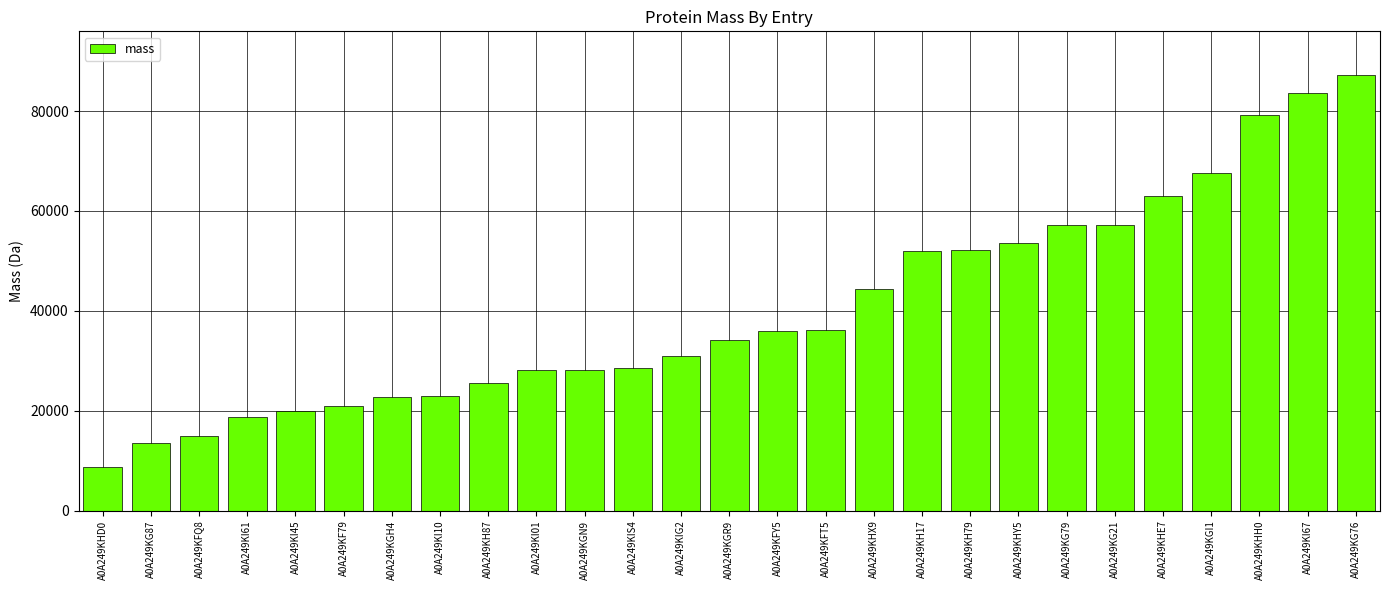

Which label corresponds to the smallest value in the chart?

A0A249KHD0